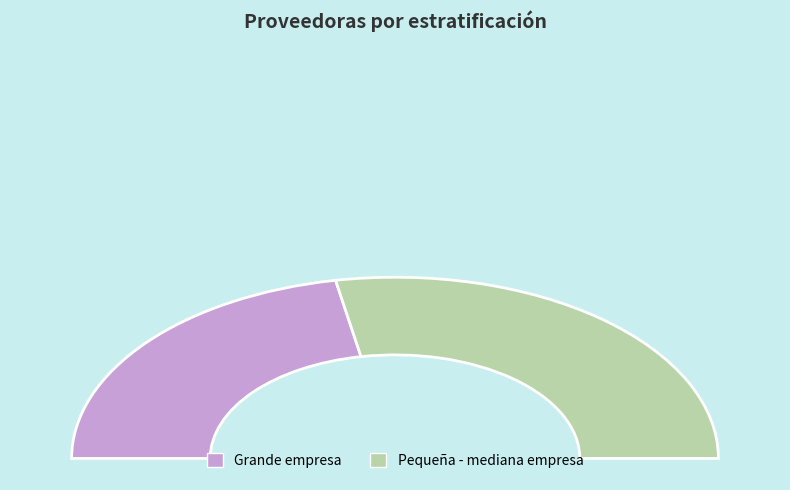

Which has a higher value, Pequeña - mediana empresa or Grande empresa?

Pequeña - mediana empresa